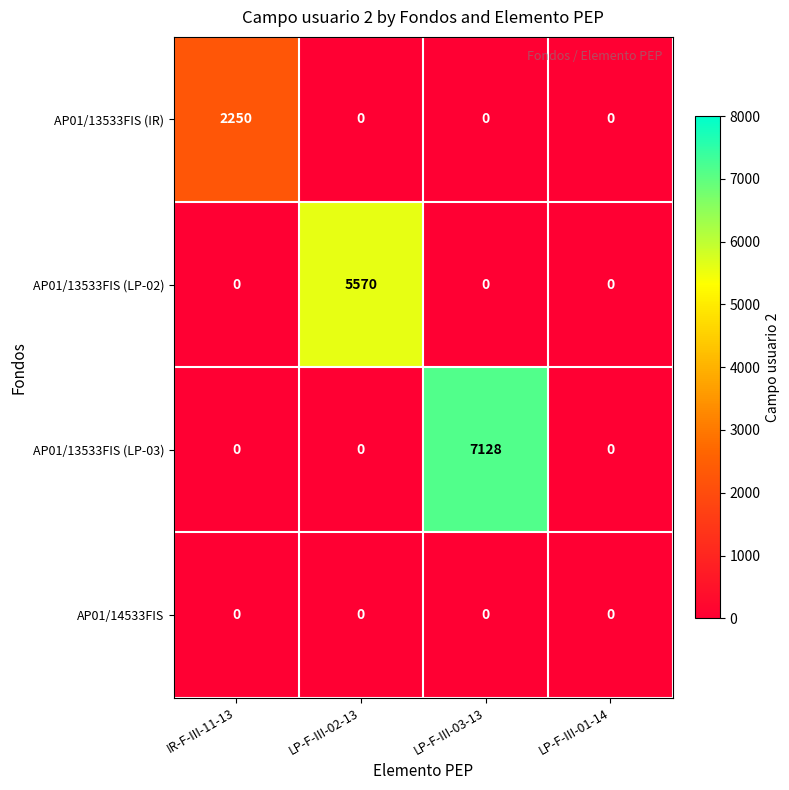

Is it true that AP01/14533FIS equals 0 at LP-F-III-02-13?

True